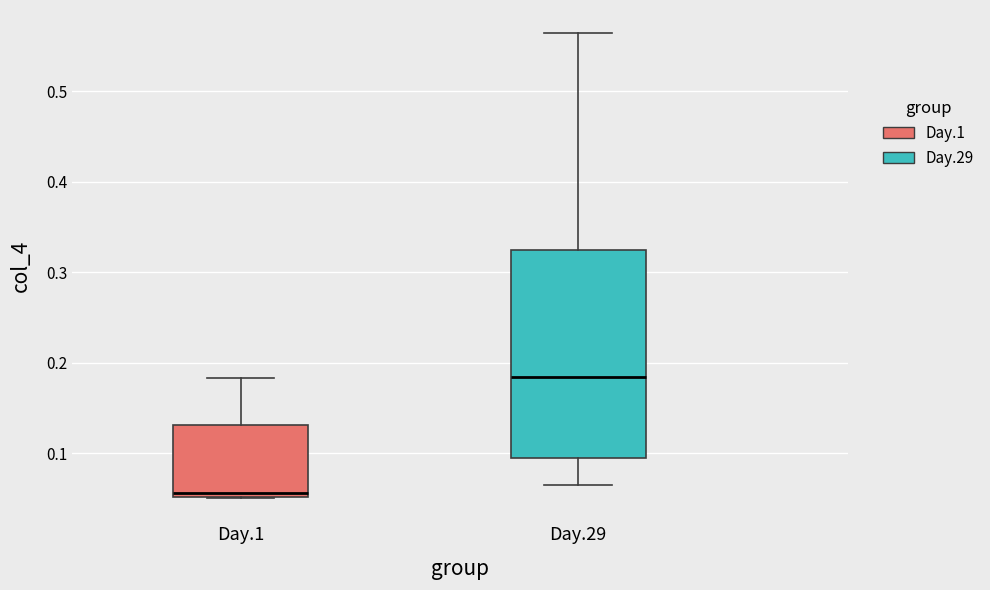

Which box has the highest median line?

Day.29